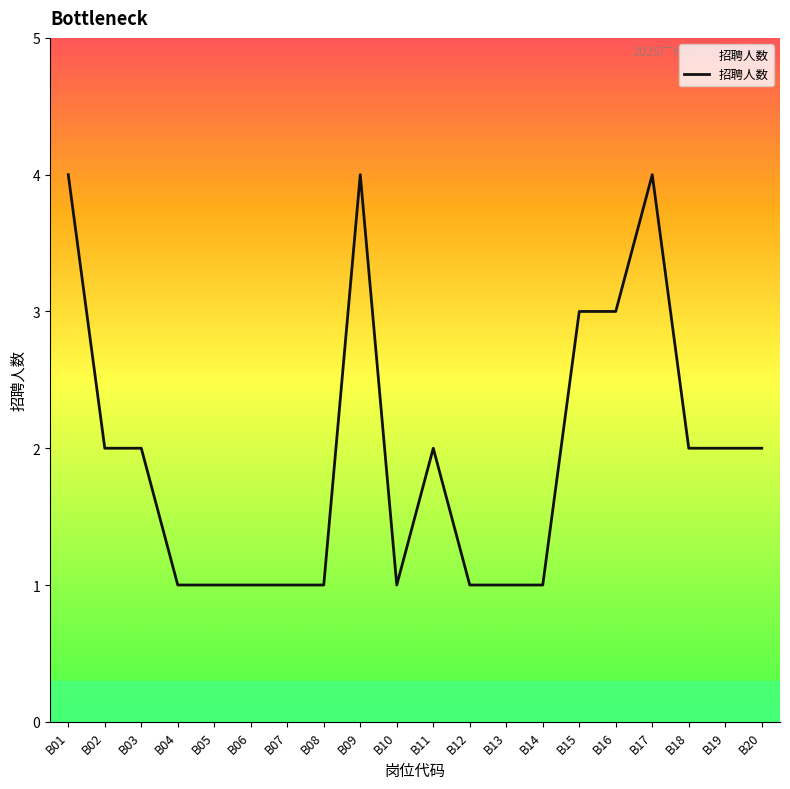

Which has a higher value, B15 or B06?

B15